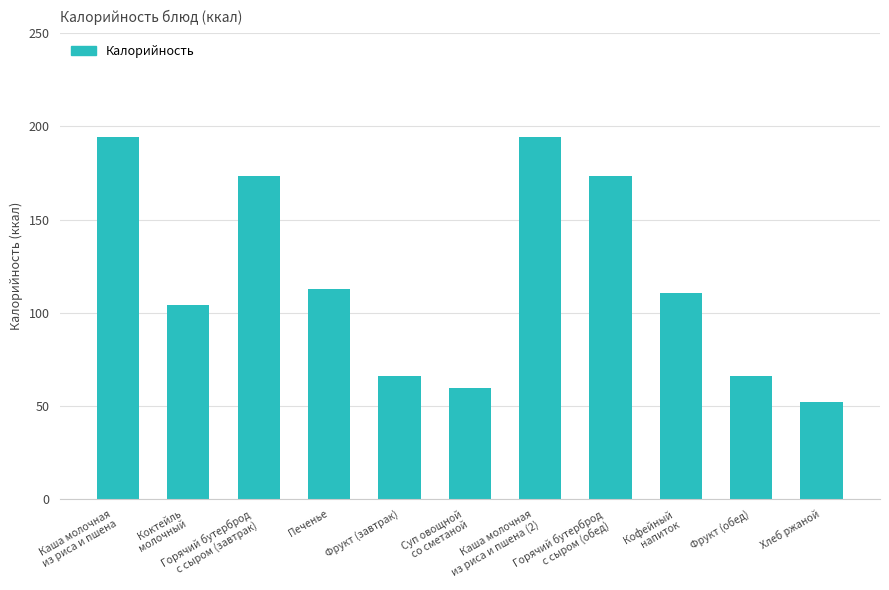

What is the difference between the maximum and minimum values?

142.1